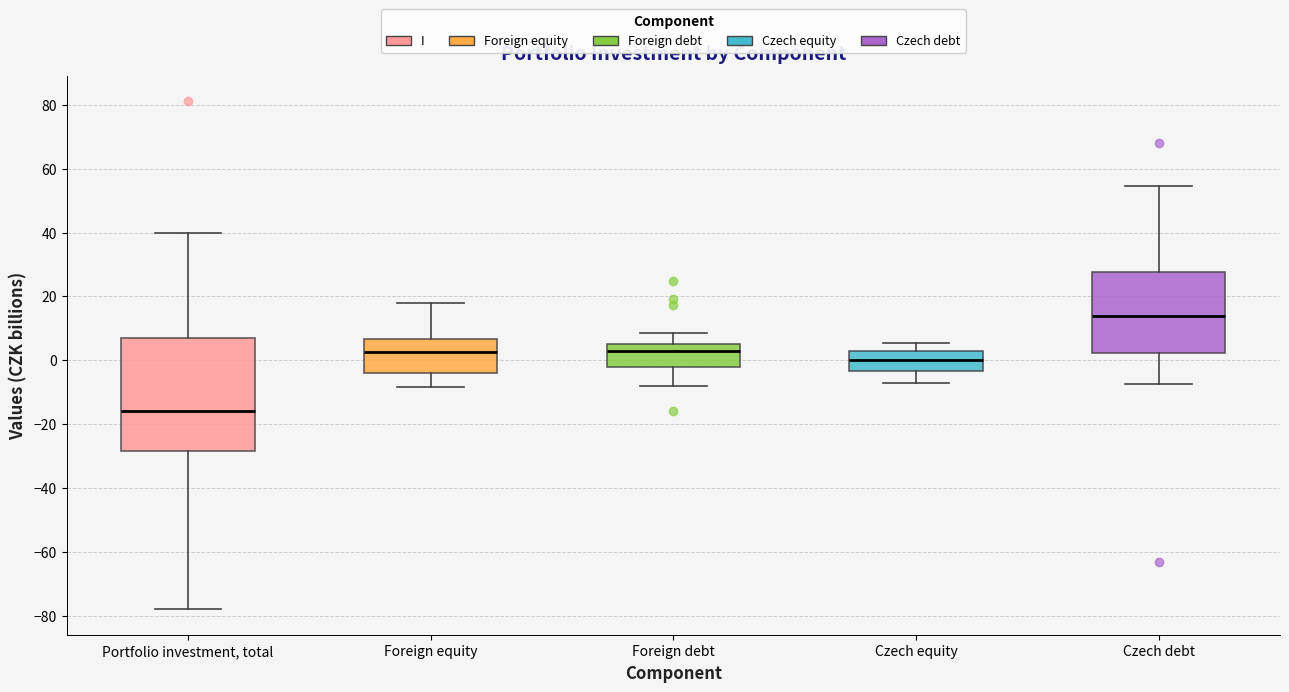

Comparing the boxes themselves (not the whiskers), which one is the tallest?

Portfolio investment, total